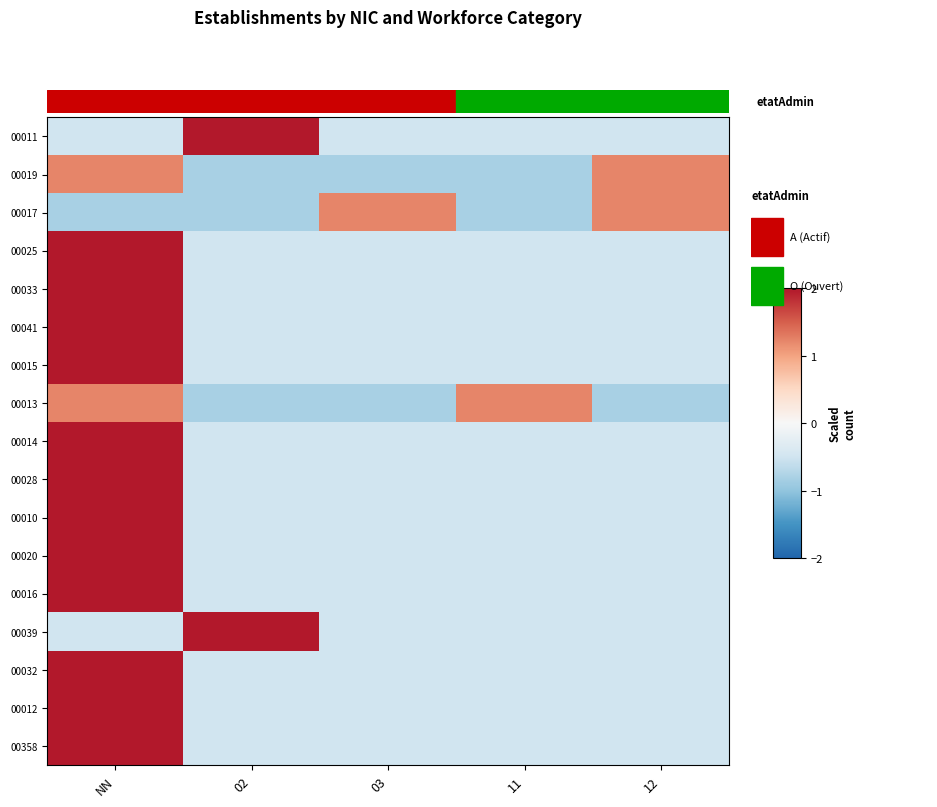

At which category is the sum across all series the highest?

NN